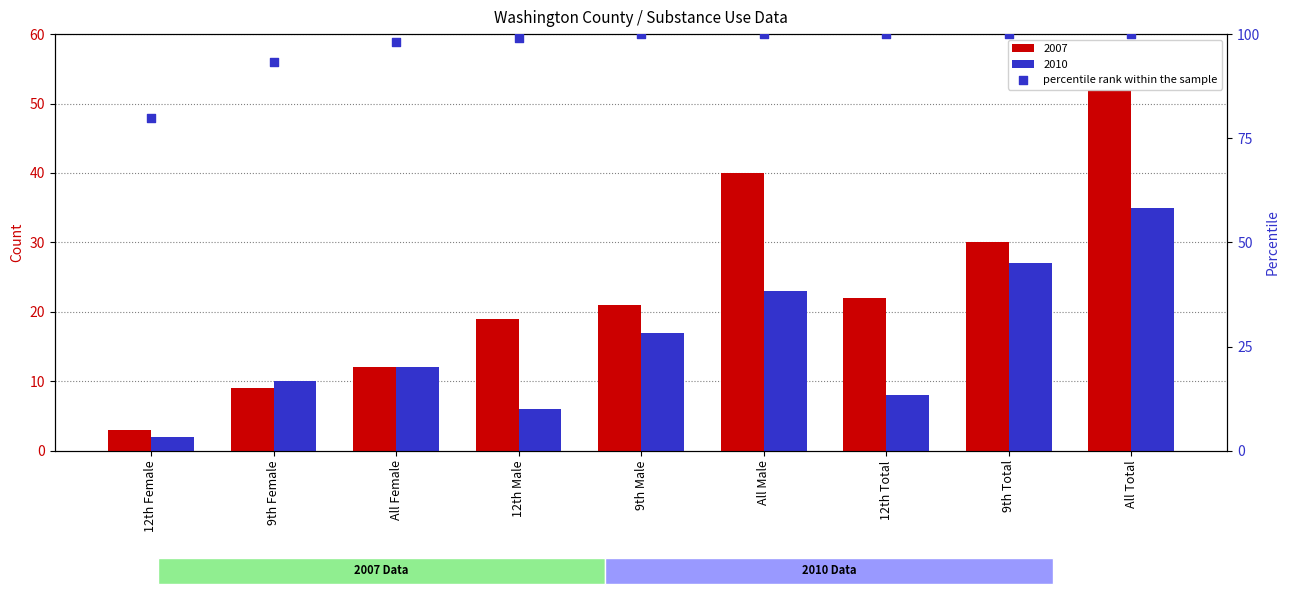

Approximately how many times larger is the value at 12th Total compared to 9th Male?

1.0